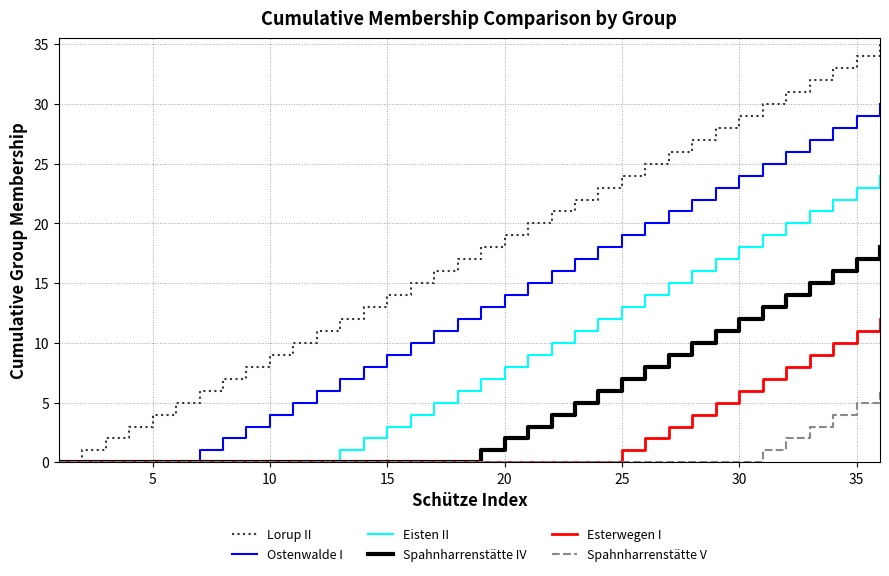

Rank the series by their maximum value, from highest to lowest.

Lorup II, Ostenwalde I, Eisten II, Spahnharrenstätte IV, Esterwegen I, Spahnharrenstätte V